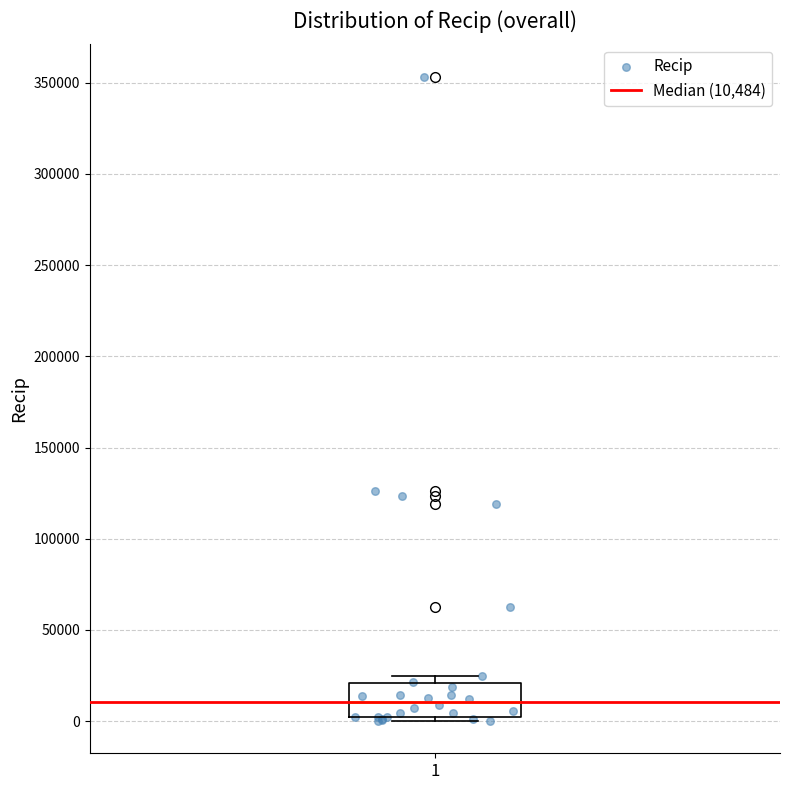

Where does the median line of the box at x = 1 sit on the y-axis? The values are not printed on the chart, so give them approximately, as read against the axis.

10000